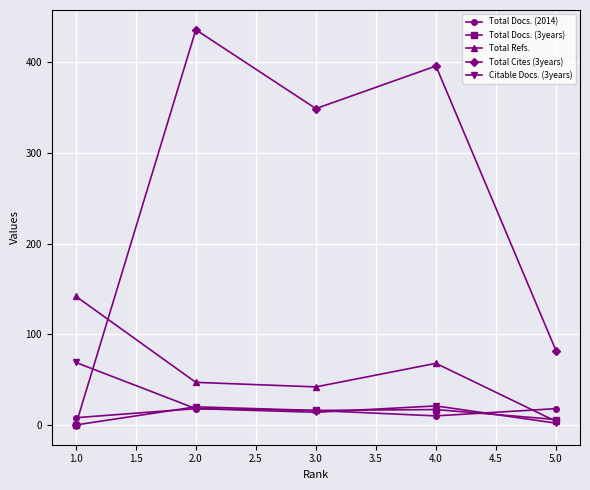

Which category has the lowest value in the Citable Docs. (3years) series?

5.0